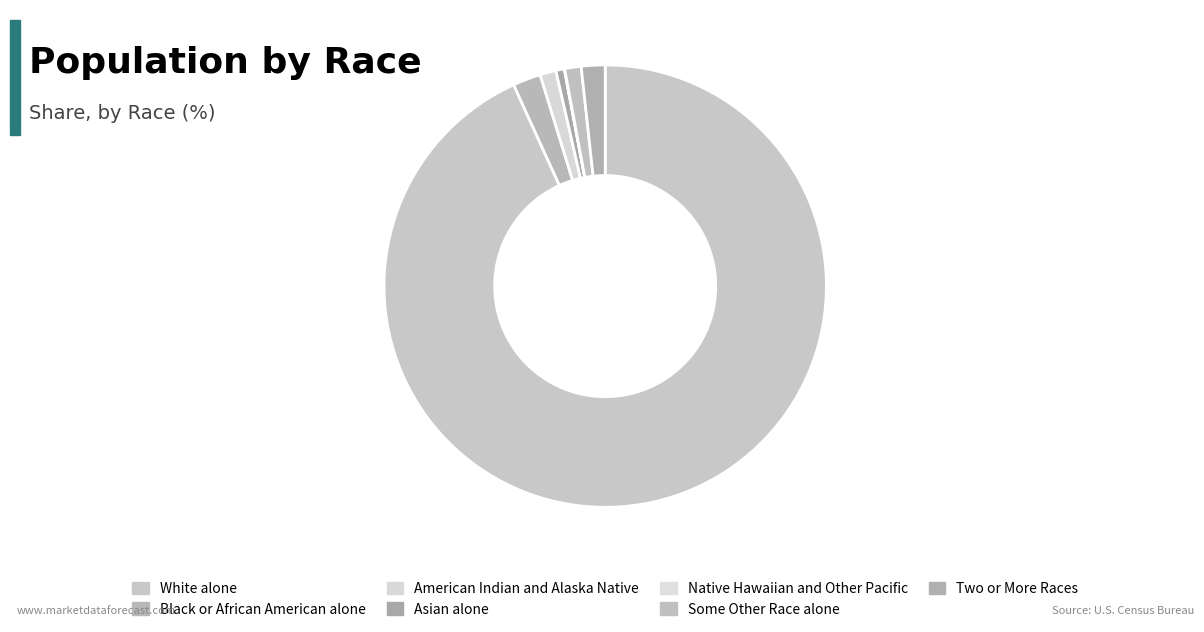

Approximately how many times larger is the value at Some Other Race alone compared to American Indian and Alaska Native?

1.0